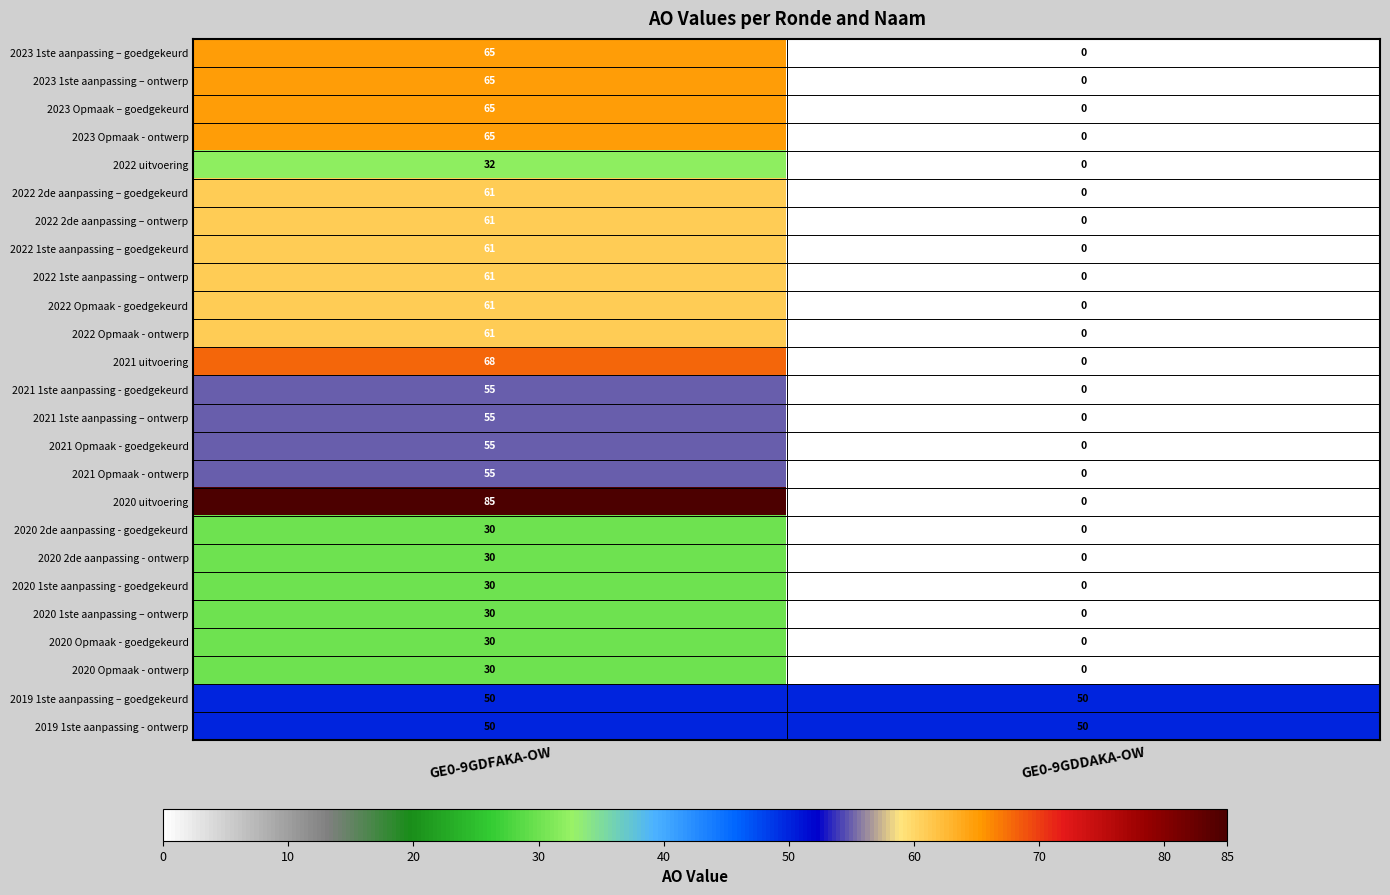

What is the total value across all series at GE0-9GDFAKA-OW?

1311